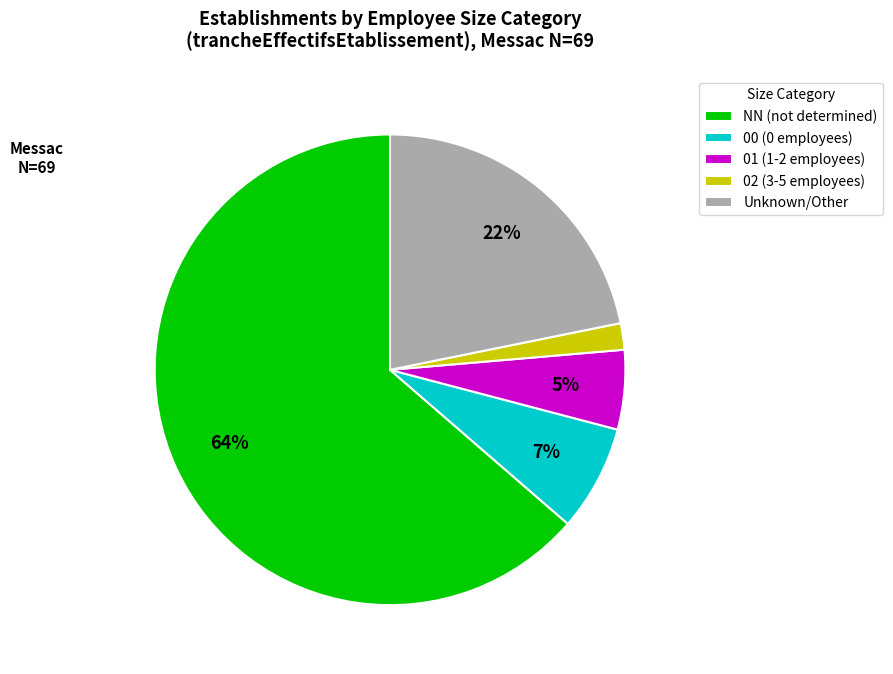

Count the number of slices in the pie.

5